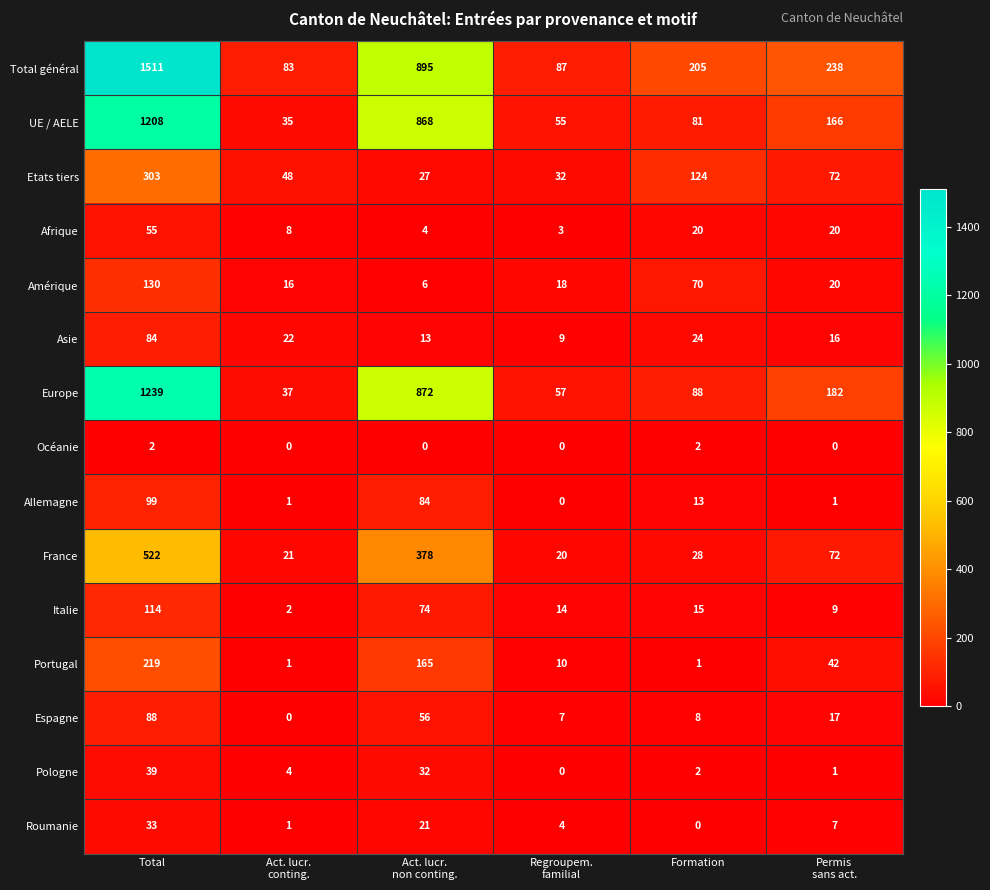

Rank the series by their maximum value, from lowest to highest.

Océanie, Roumanie, Pologne, Afrique, Asie, Espagne, Allemagne, Italie, Amérique, Portugal, Etats tiers, France, UE / AELE, Europe, Total général